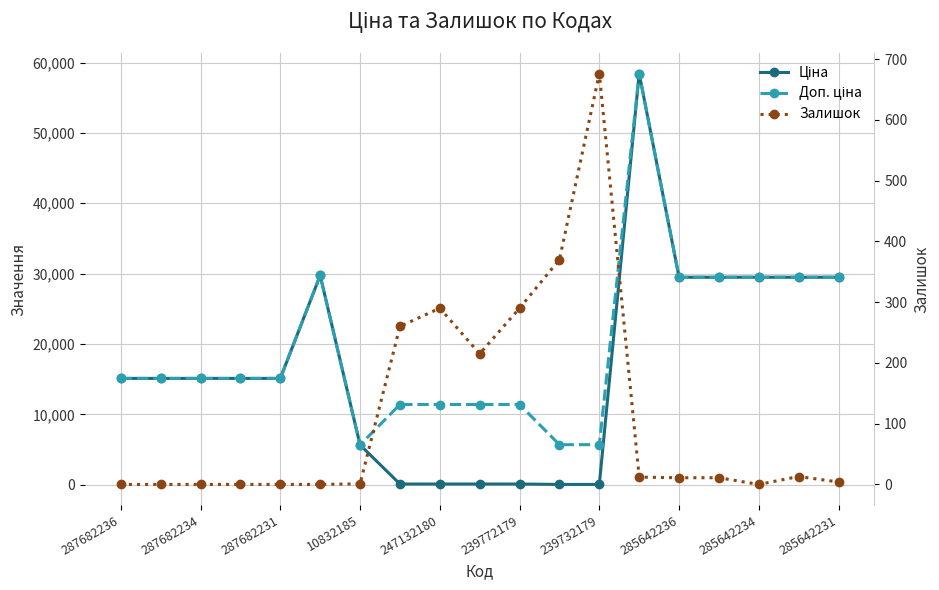

Which has a higher value, 287682234 or 287682231?

287682234